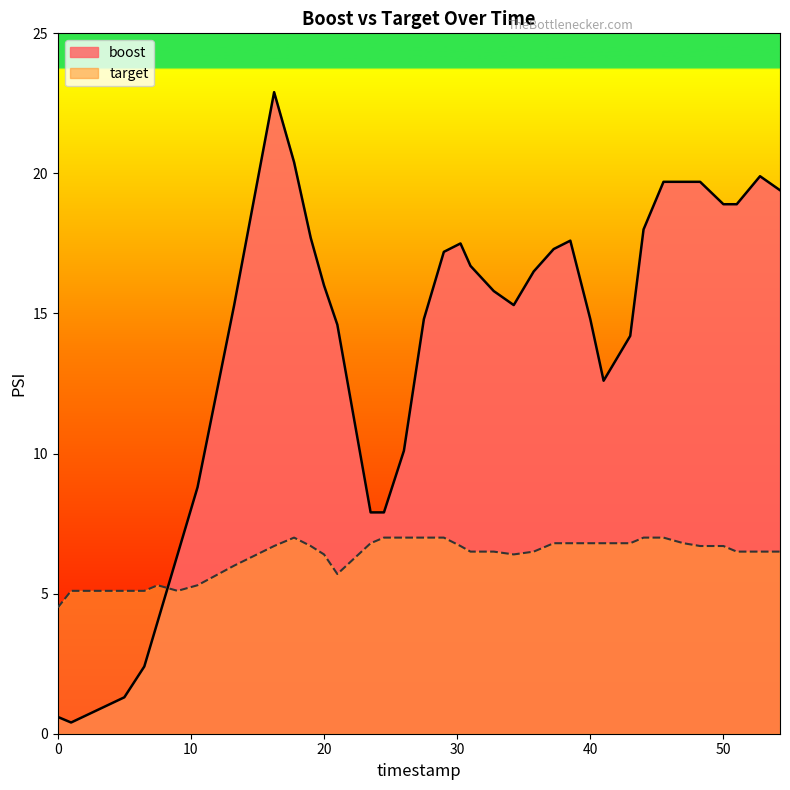

Which series ends up on top after the final intersection of boost and target?

boost